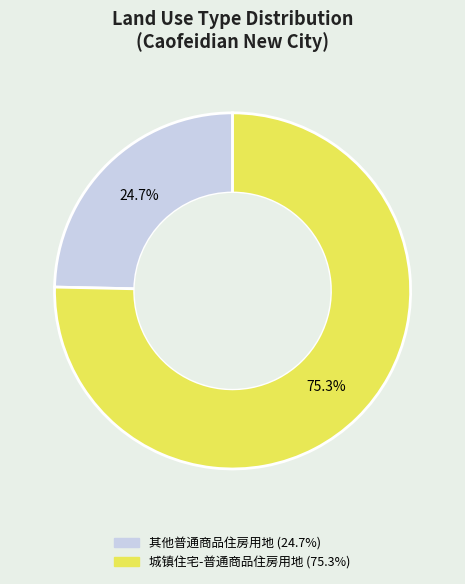

How many segments does this pie chart have?

2